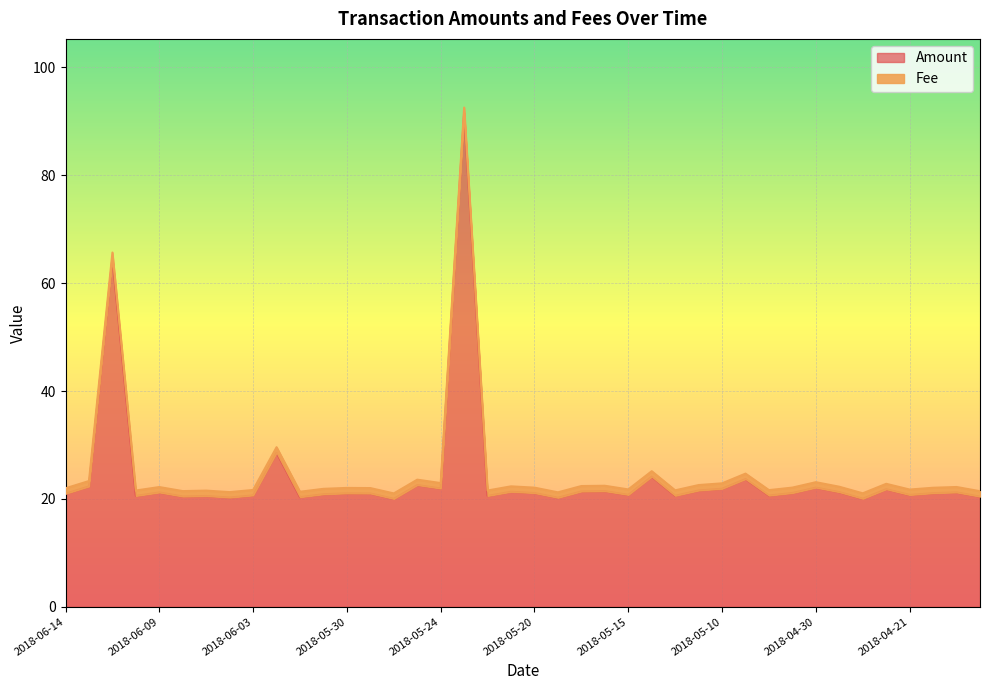

Reading left to right, what are all the values shown in this chart?

21.0	22.3	64.7	20.6	21.2	20.4	20.5	20.3	20.7	28.6	20.3	20.9	21.0	21.0	20.0	22.6	21.9	91.6	20.6	21.3	21.1	20.2	21.4	21.4	20.8	24.1	20.6	21.6	21.9	23.7	20.6	21.1	22.1	21.3	20.0	21.8	20.7	21.1	21.2	20.4